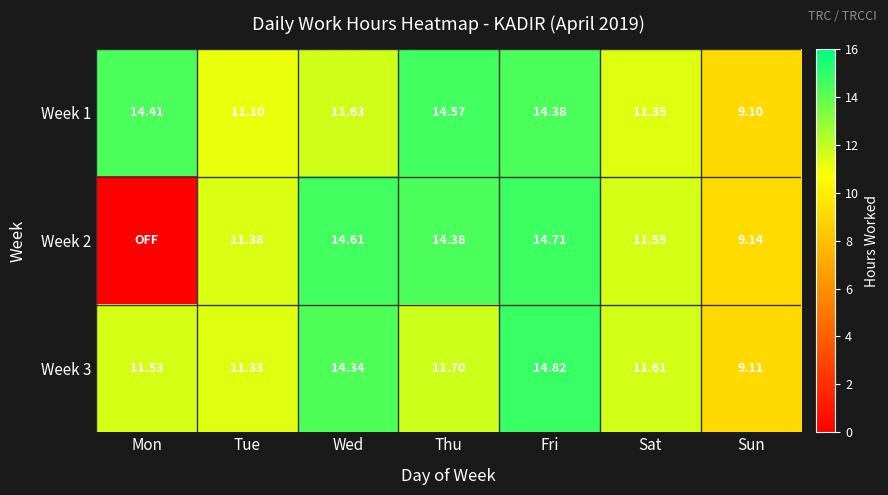

True or false: Week 2 has a value of 11.4 at Tue.

True